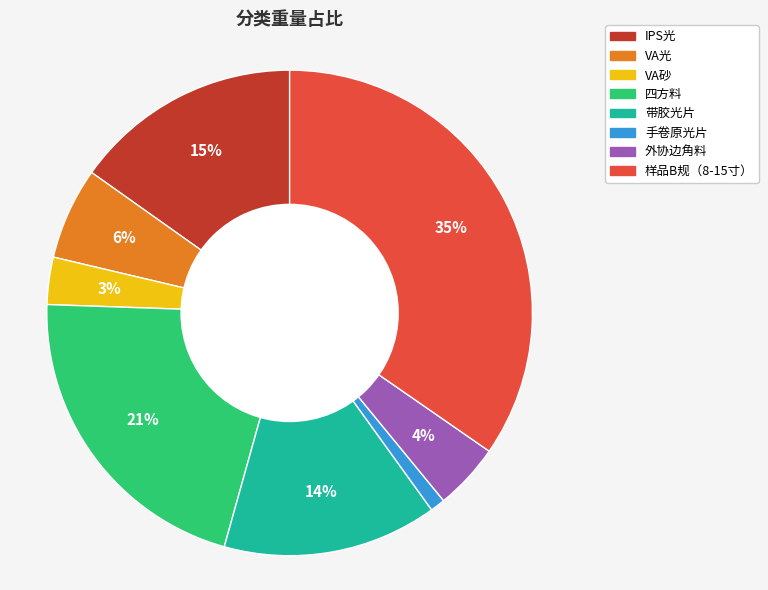

Between IPS光 and VA光, which is larger?

IPS光